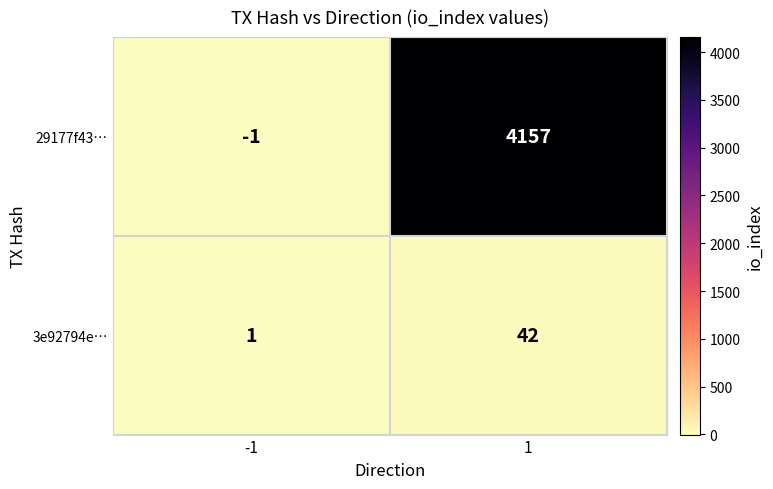

Is it true that 3e92794e… equals 1 at -1?

True